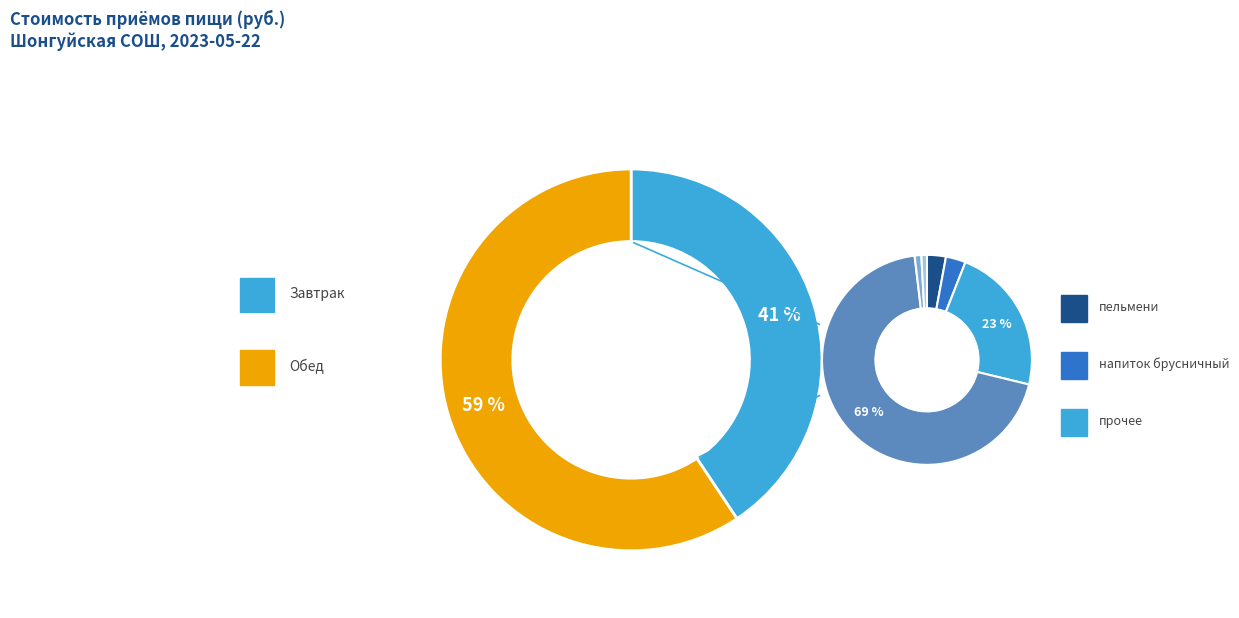

To the nearest percent, what is the average slice percentage?

50%